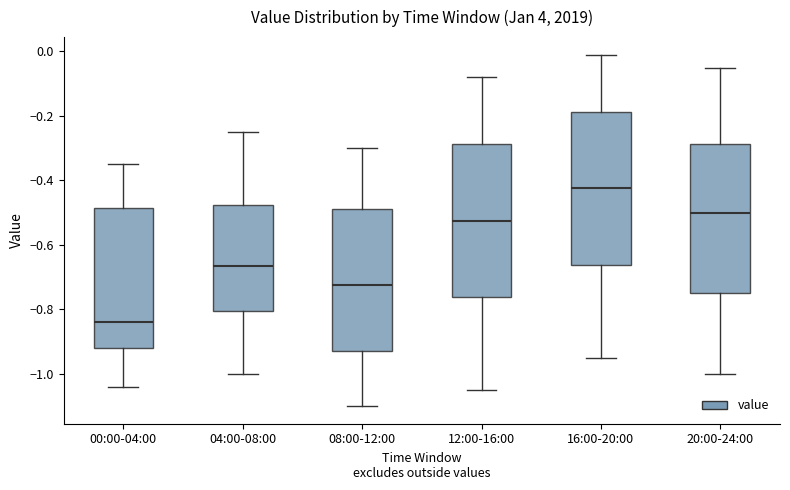

Reading left to right, transcribe this box plot: for each box, give where its median line is, the range the box spans, and where its two whiskers end, as read against the y-axis. The values are not printed on the chart, so give them approximately, as read against the axis.

00:00-04:00: median -0.84, box -0.92 to -0.48, whiskers -1.04 to -0.34
04:00-08:00: median -0.66, box -0.80 to -0.48, whiskers -1.00 to -0.24
08:00-12:00: median -0.72, box -0.92 to -0.48, whiskers -1.10 to -0.30
12:00-16:00: median -0.52, box -0.76 to -0.28, whiskers -1.04 to -0.08
16:00-20:00: median -0.42, box -0.66 to -0.18, whiskers -0.94 to 0.00
20:00-24:00: median -0.50, box -0.74 to -0.28, whiskers -1.00 to -0.04